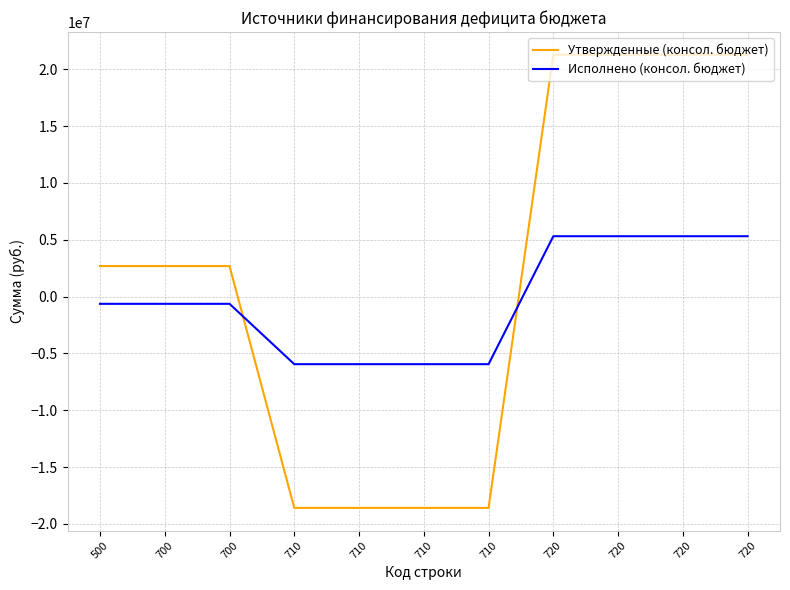

How many times do Исполнено (консол. бюджет) and Утвержденные (консол. бюджет) cross each other?

2